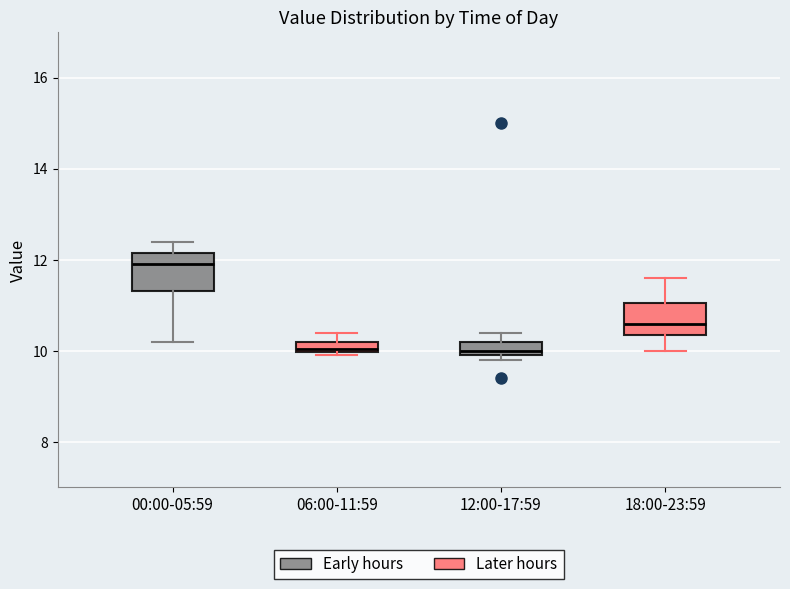

Which box's median line is the highest?

00:00-05:59